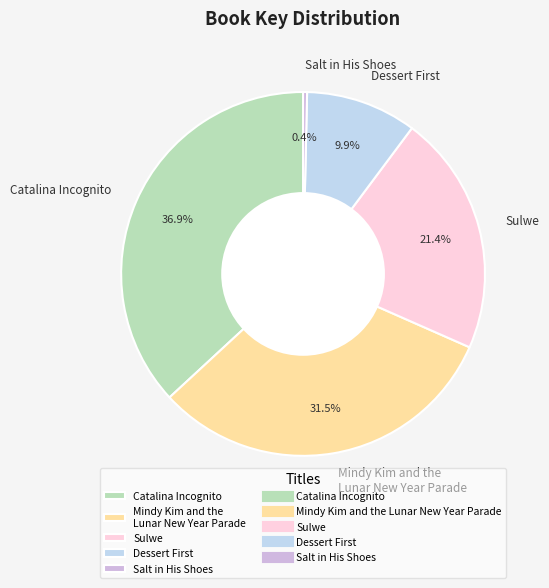

Which has a higher value, Catalina Incognito or Salt in His Shoes?

Catalina Incognito